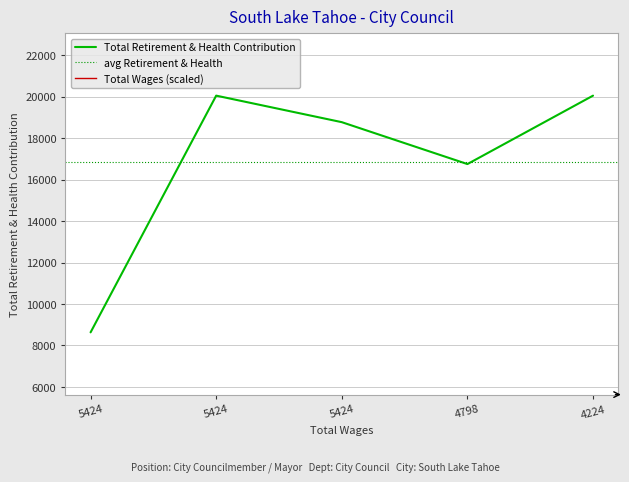

At which category does the chart reach its peak across all series?

5424.0